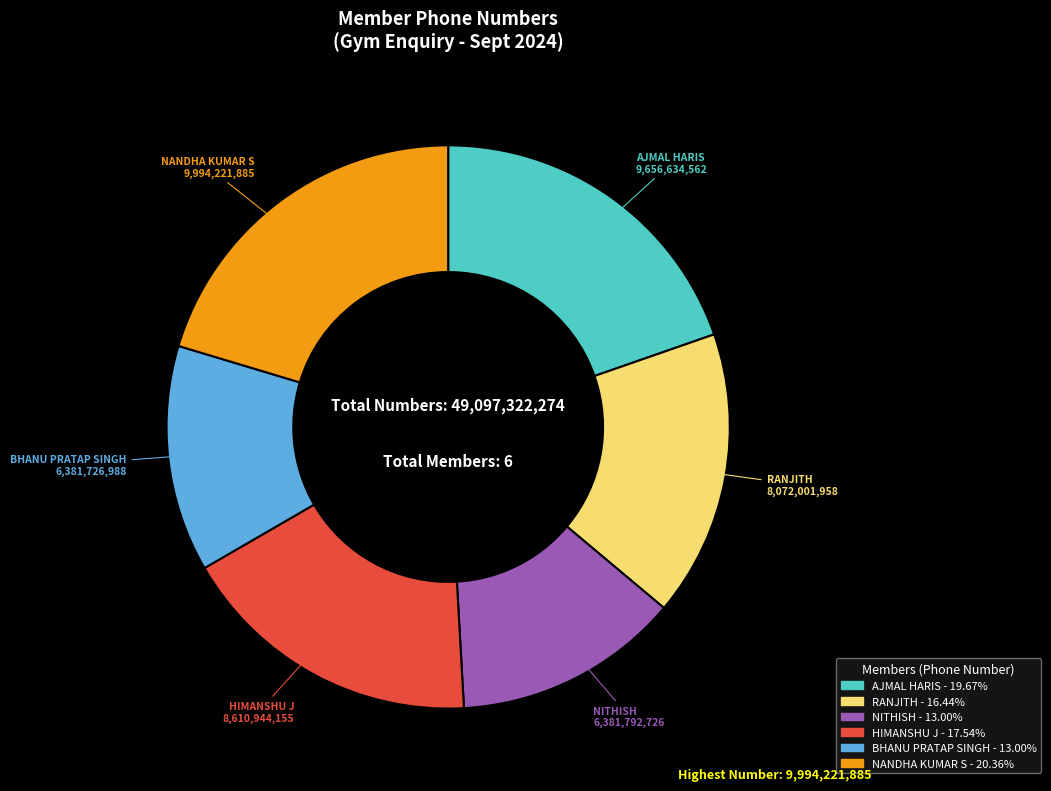

Do RANJITH and HIMANSHU J together represent more than half of the pie?

No